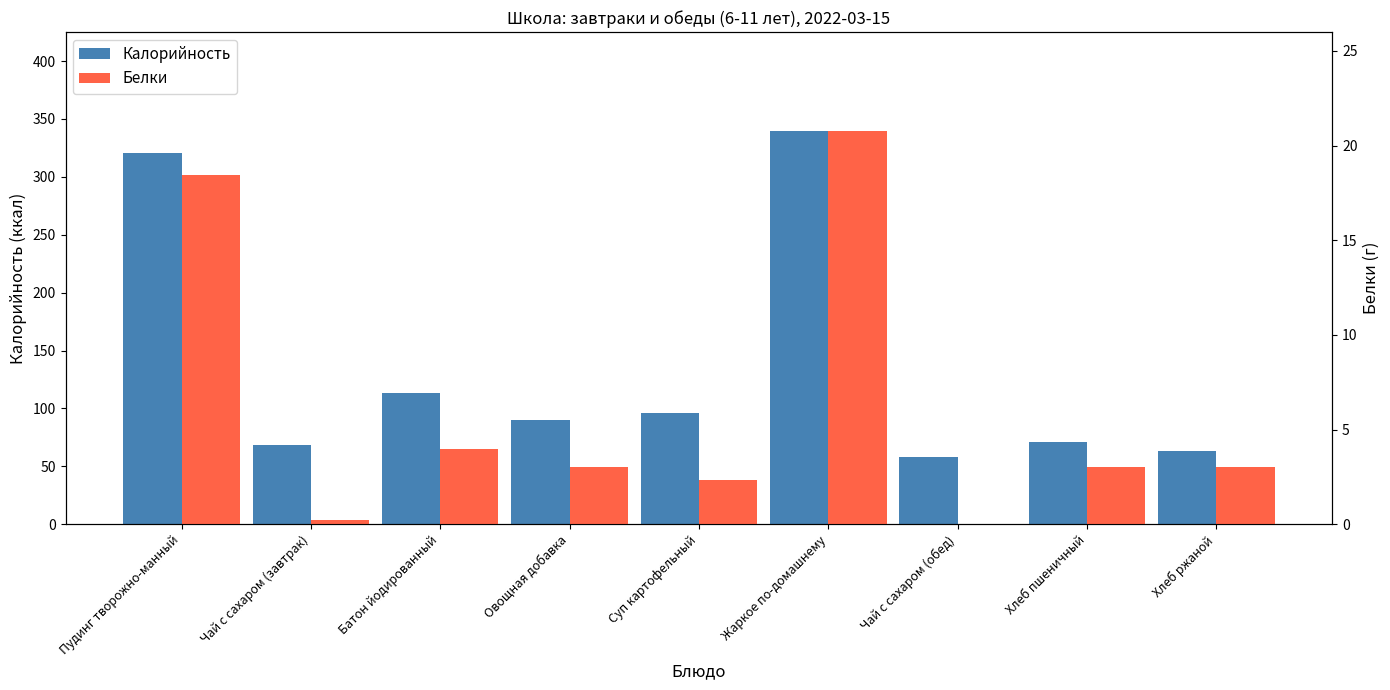

What is the difference between the maximum and minimum values in the Калорийность series?

282.0